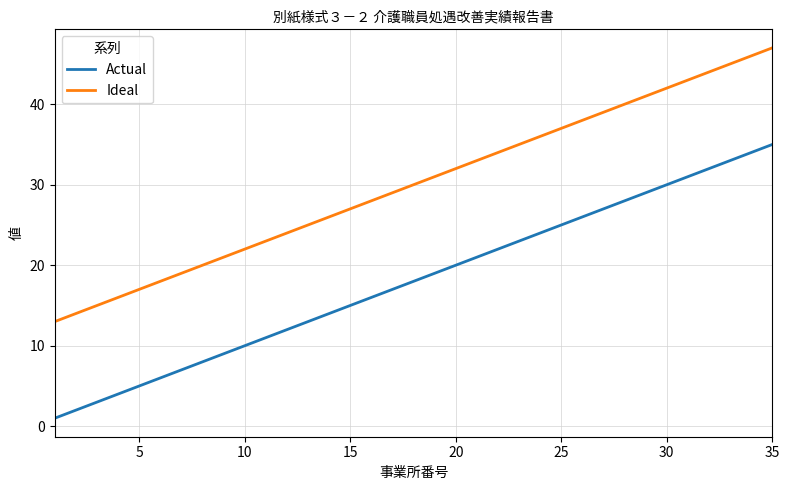

True or false: Ideal and Actual intersect in this chart.

False